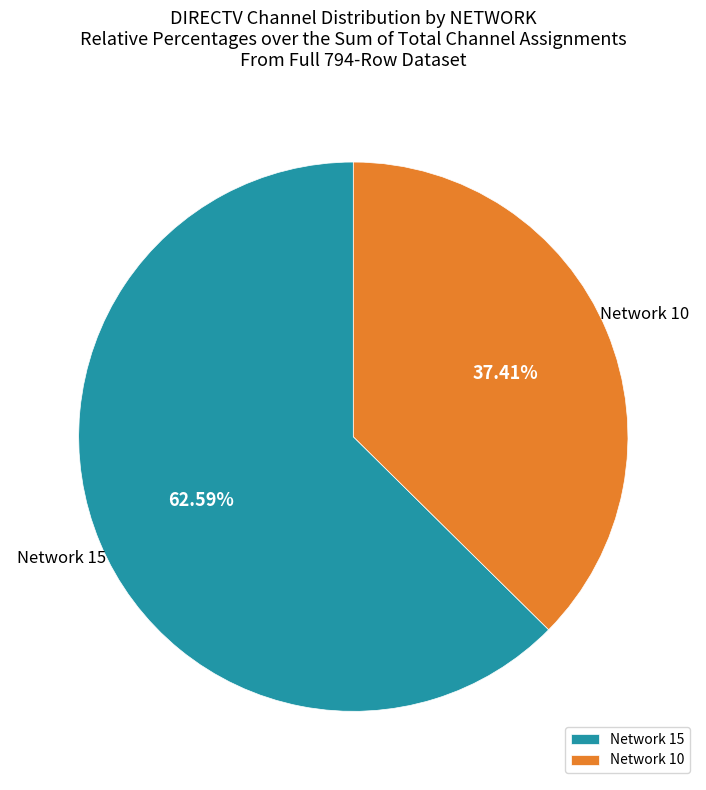

Do Network 15 and Network 10 together represent more than half of the pie?

Yes